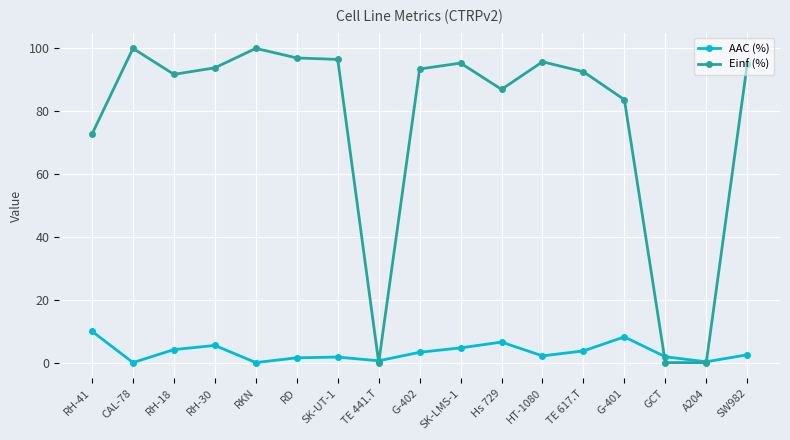

At how many categories does at least one series exceed 43?

14